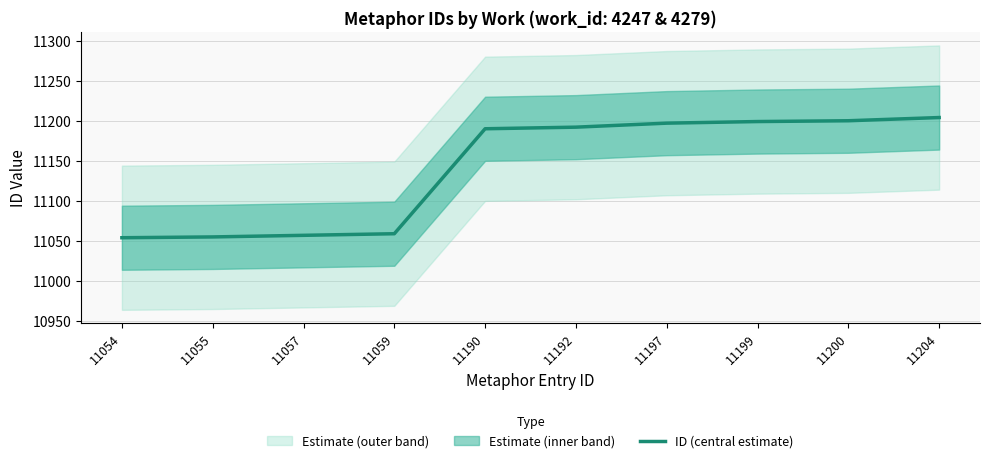

Reading left to right, what are all the values shown in this chart?

11054=11054	11055=11055	11057=11057	11059=11059	11190=11190	11192=11192	11197=11197	11199=11199	11200=11200	11204=11204